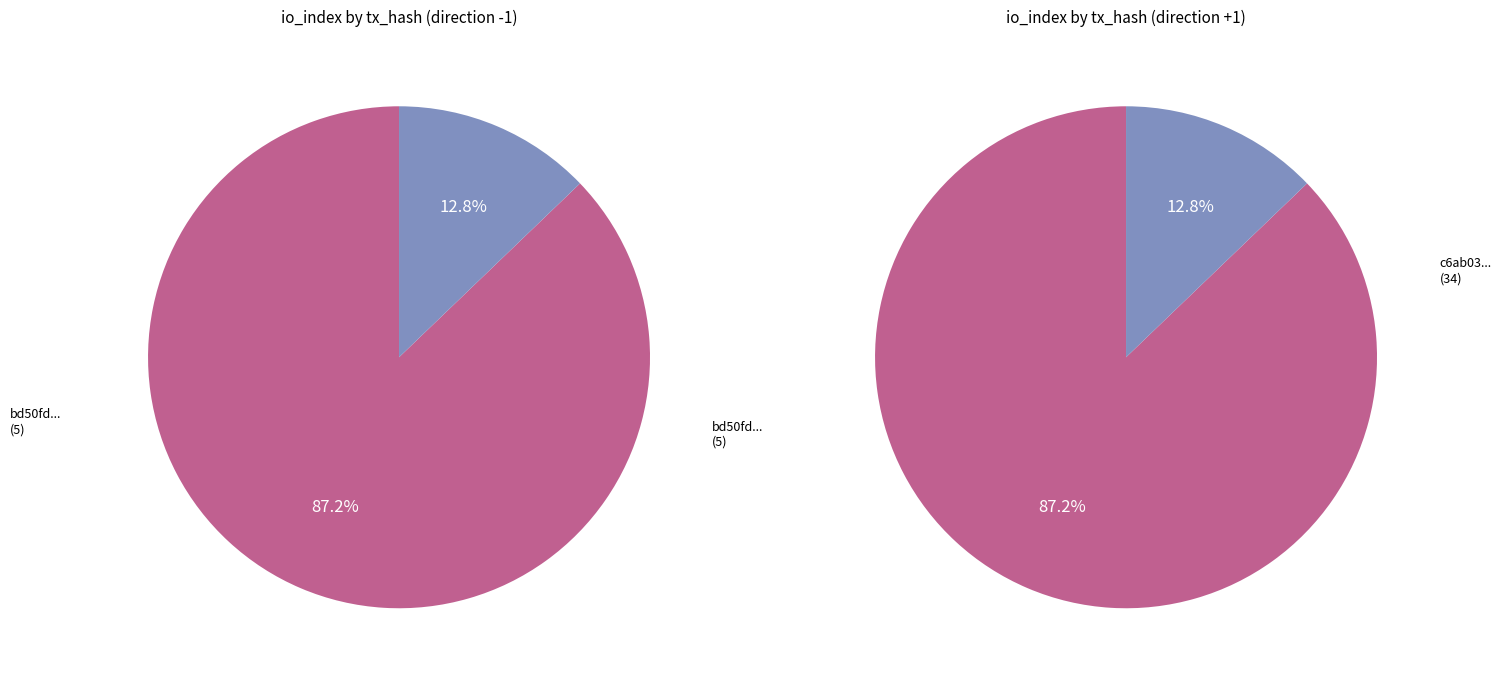

The 1 slice represents 13% of the pie. True or false?

True